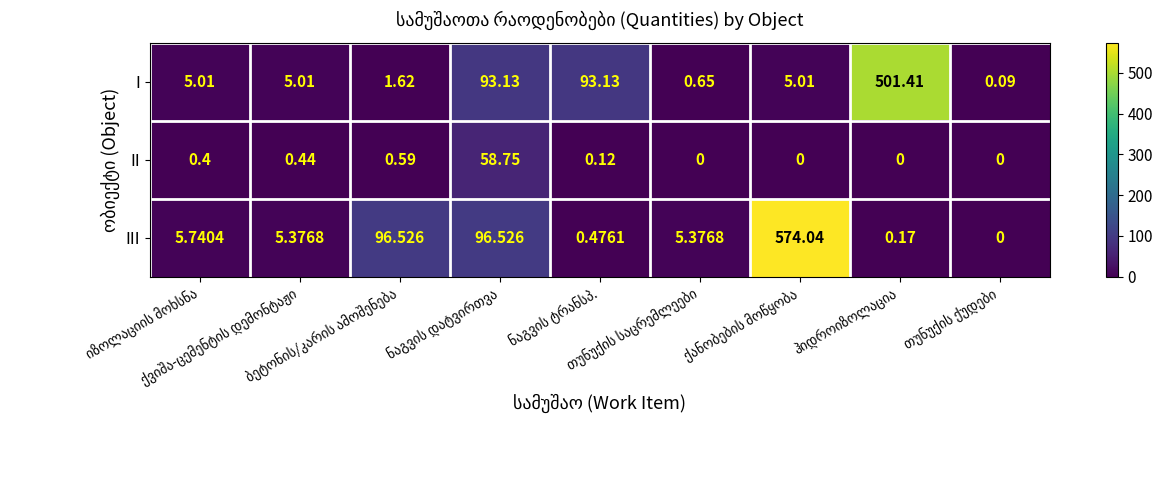

Which series has the widest spread of values?

III